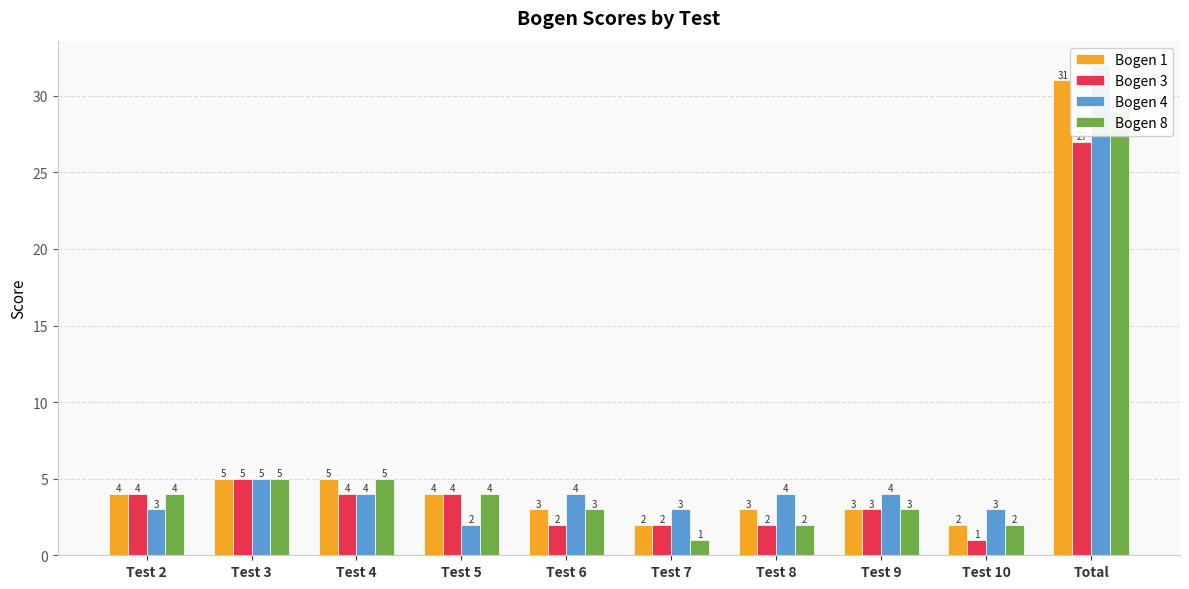

The Bogen 8 series shows 7 at Test 4. True or false?

False